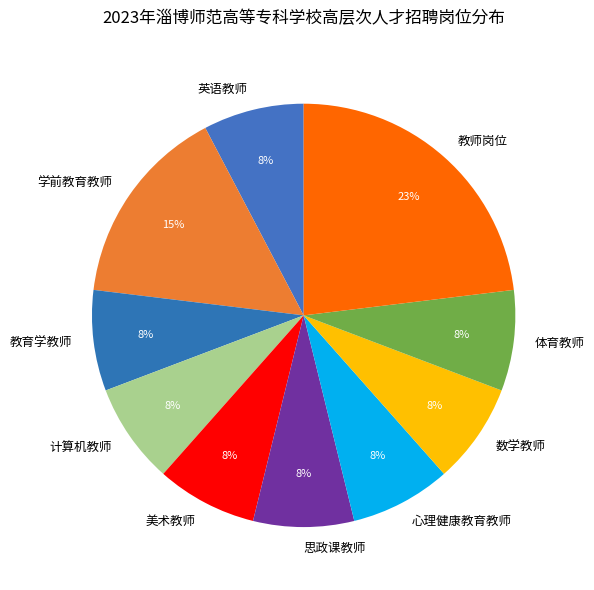

Is the sum of 英语教师 and 心理健康教育教师 greater than half?

No